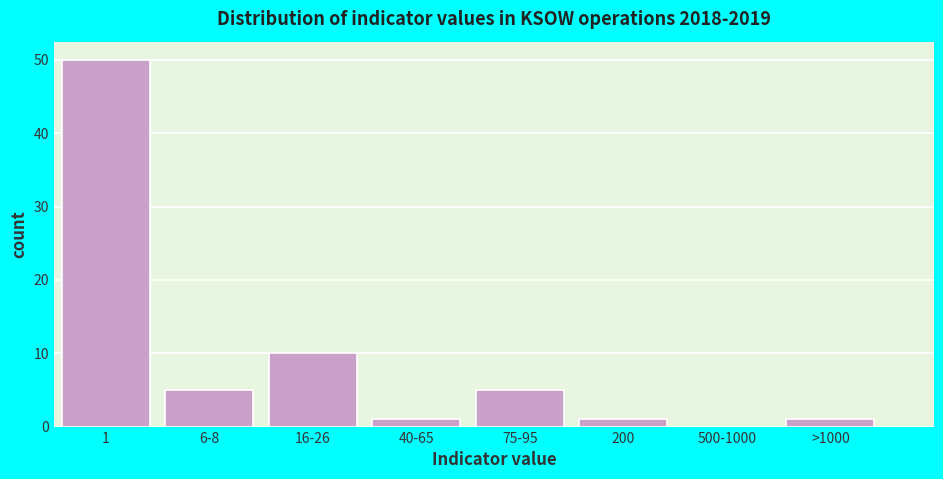

Reading left to right, list all the values displayed in this chart.

1=50	6-8=5	16-26=10	40-65=1	75-95=5	200=1	500-1000=0	>1000=1